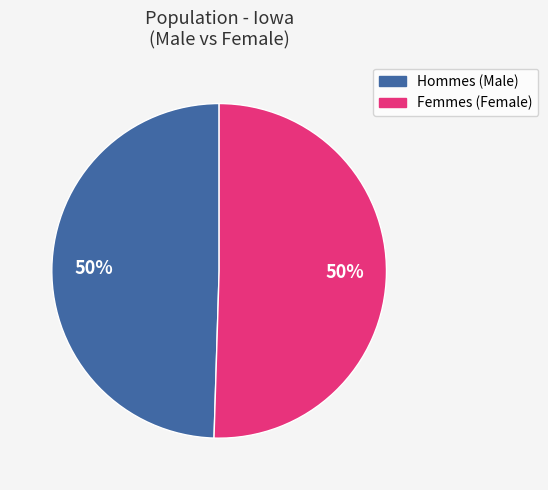

How many slices are in this pie chart?

2